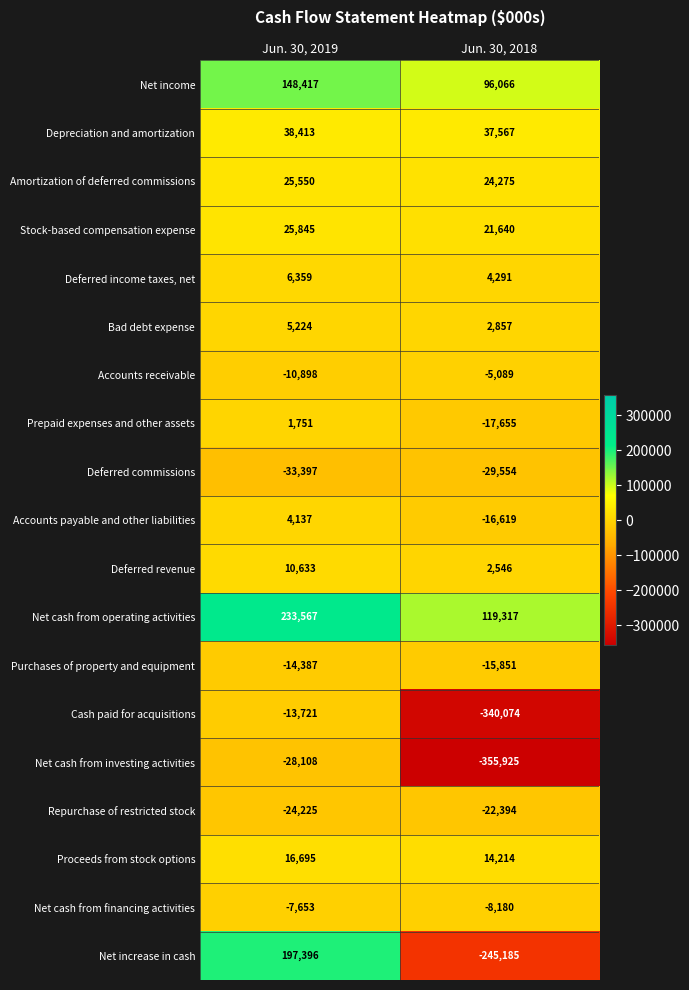

What is the difference between the highest and lowest values at Jun. 30, 2018?

475242